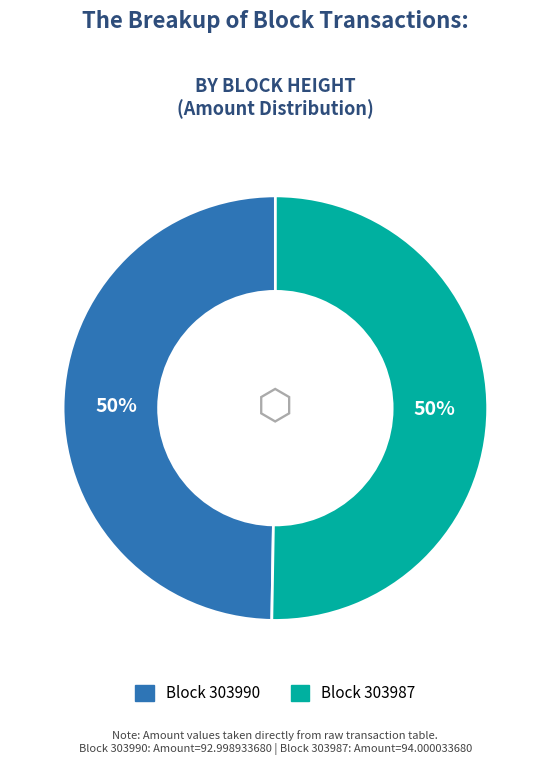

Combined, do Block 303990 and Block 303987 account for over 50%?

Yes